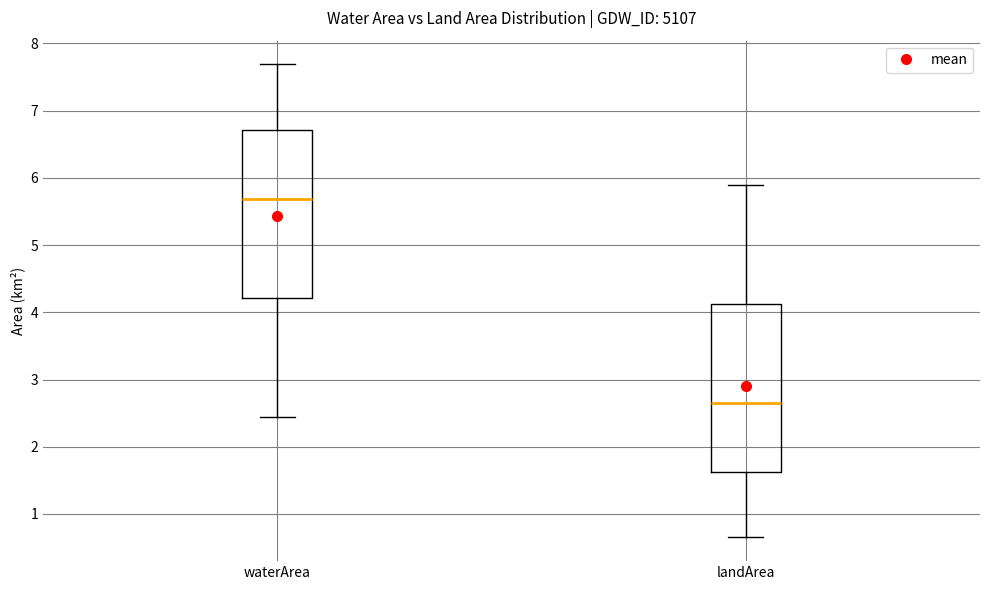

Where is the upper edge of the box for waterArea on the y-axis? The values are not printed on the chart, so give them approximately, as read against the axis.

6.7